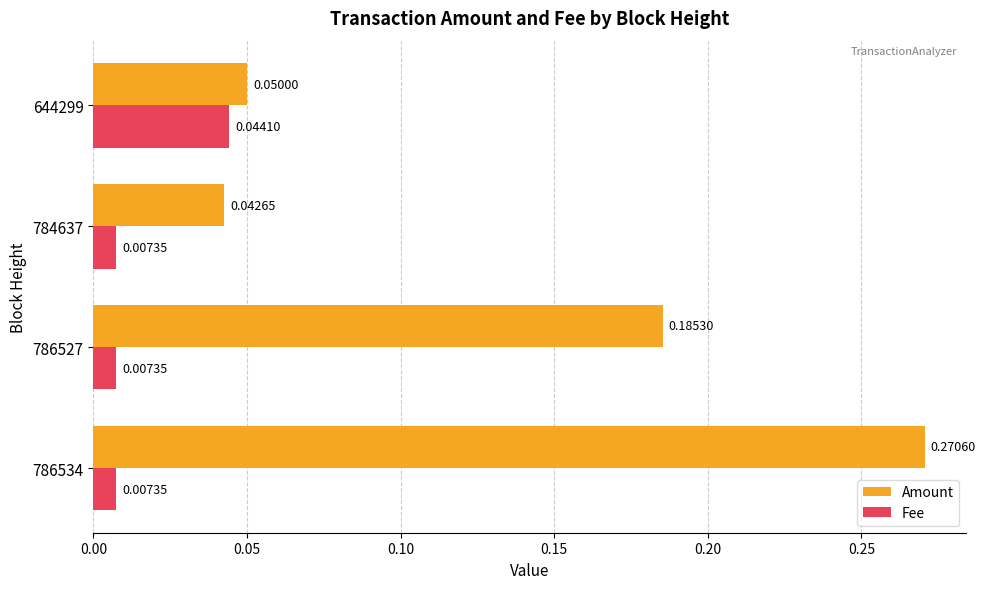

At which label is Amount closest to 0?

784637